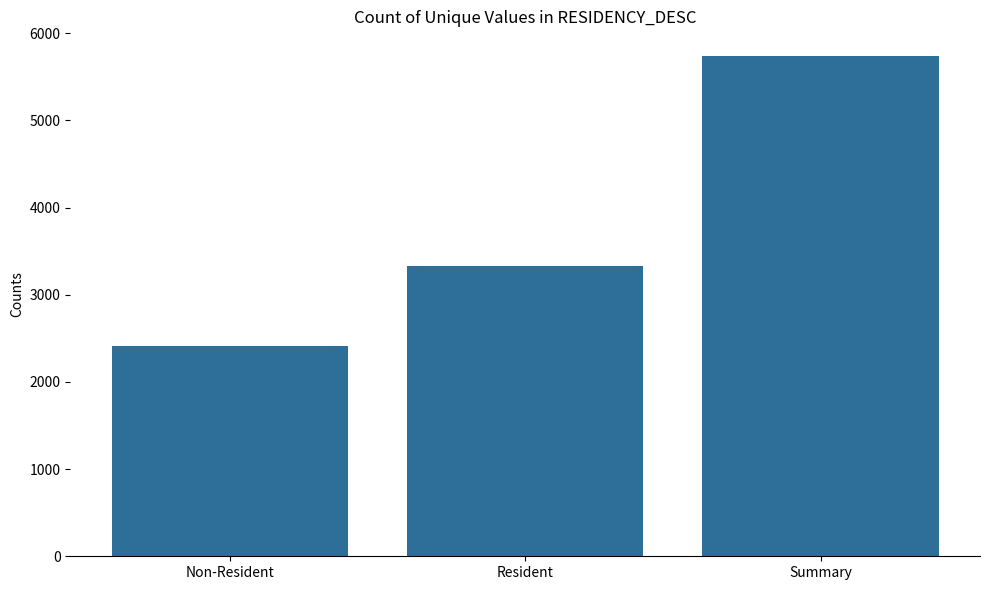

Count the number of categories in the chart.

3